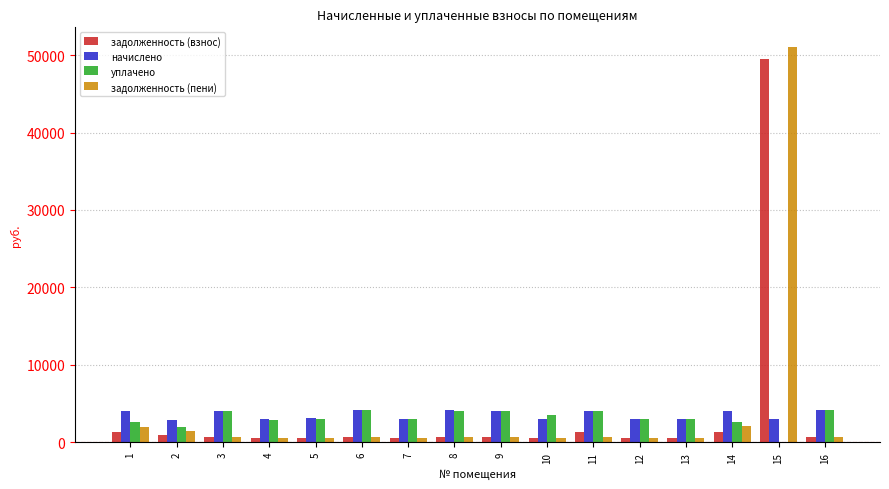

Are the bars horizontal?

No